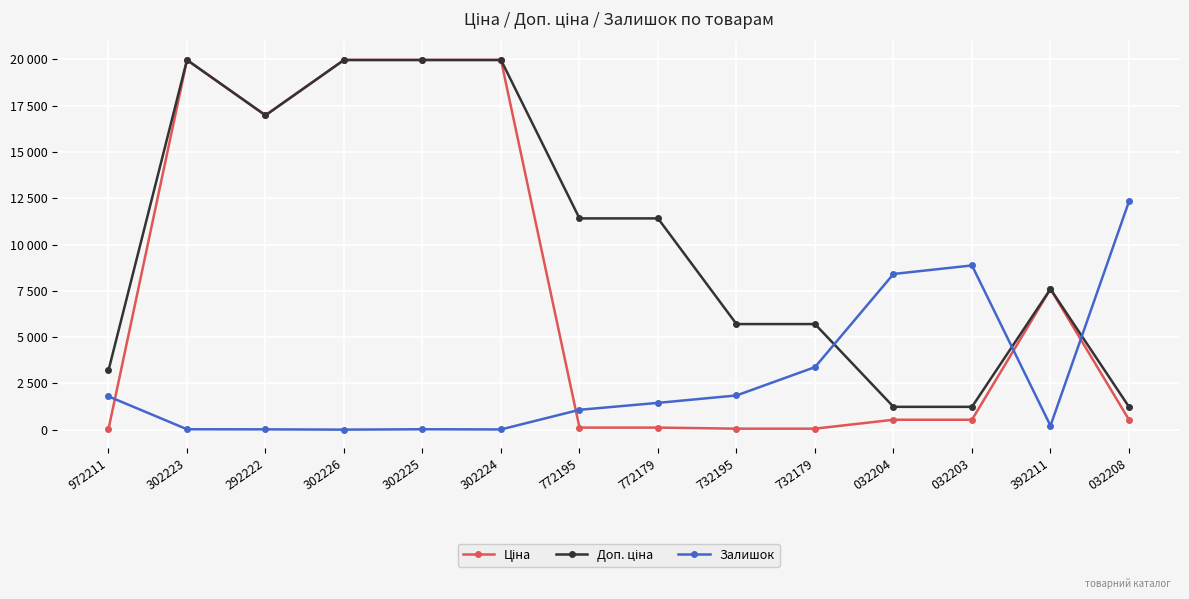

How many interior local peaks does the Доп. ціна series have?

2